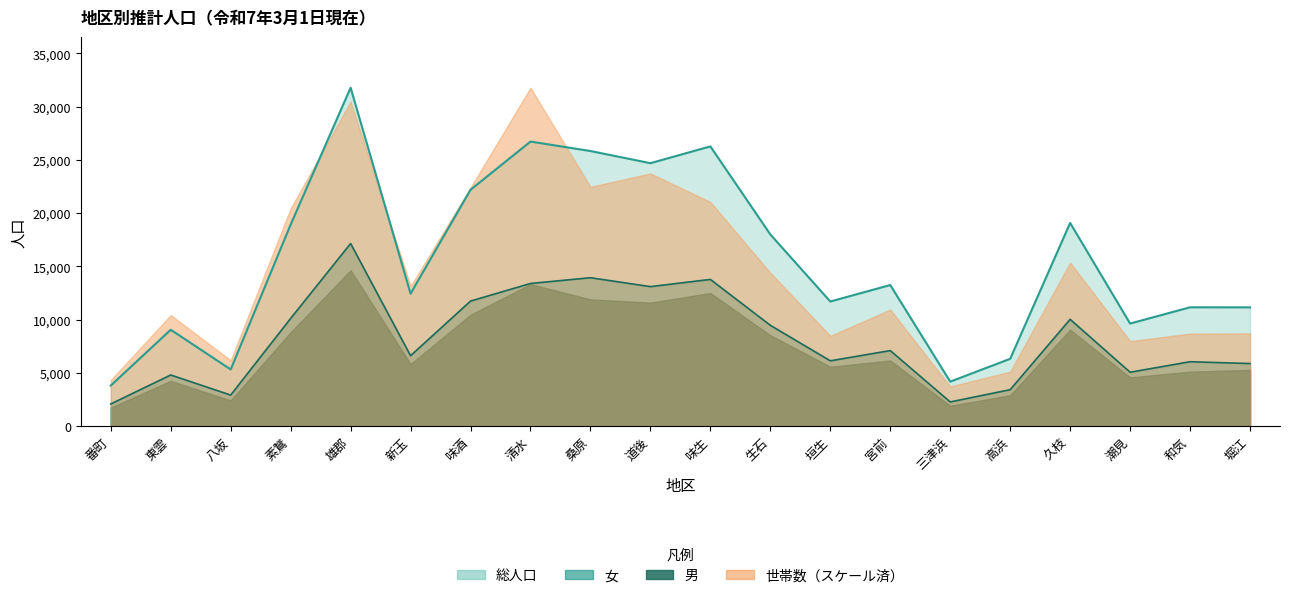

At which label is 総人口 closest to 17796?

生石